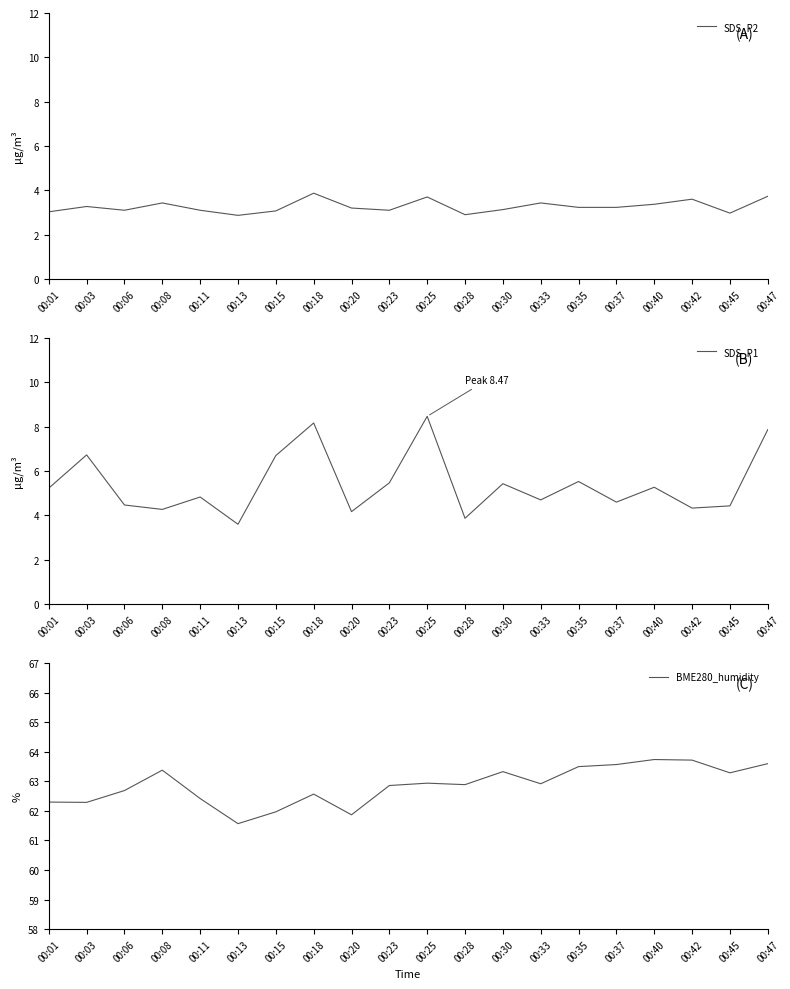

True or false: SDS_P2 and BME280_humidity cross at least once.

False